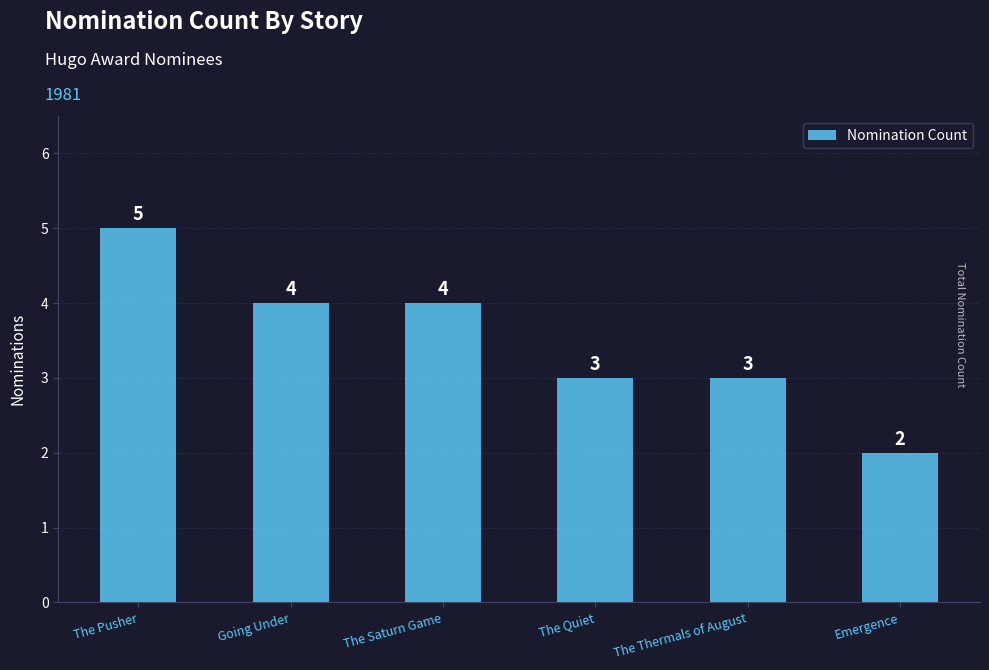

Between Emergence and Going Under, which is larger?

Going Under